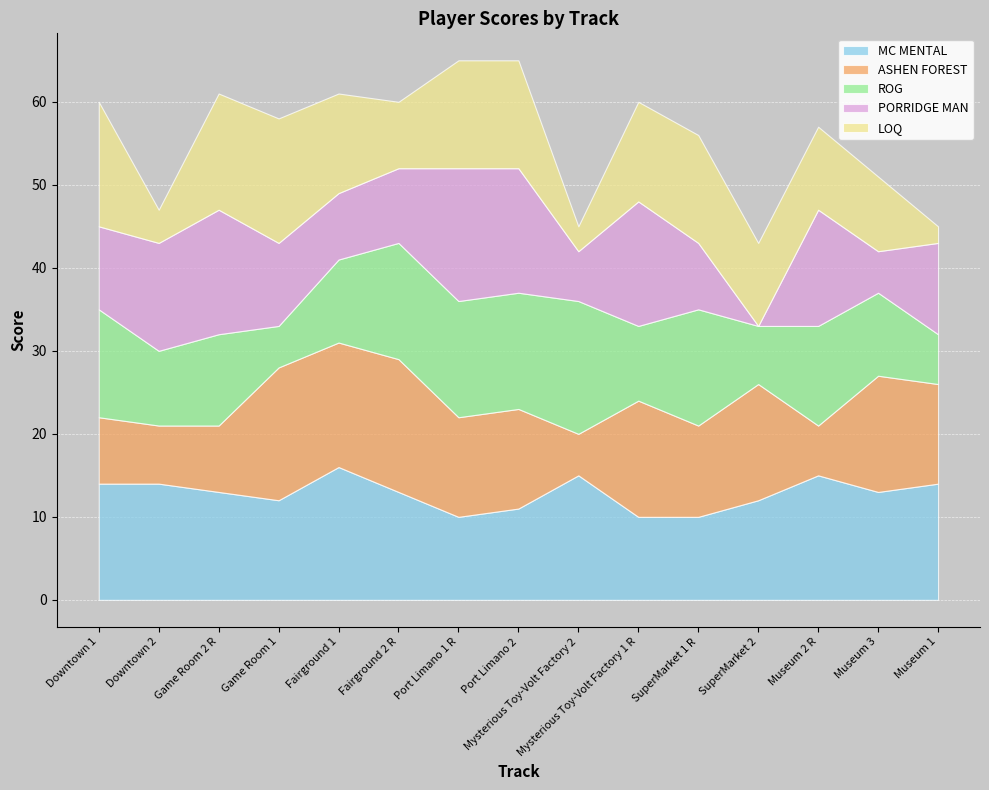

Reading left to right, extract all data points from this chart.

MC MENTAL: Downtown 1=14	Downtown 2=14	Game Room 2 R=13	Game Room 1=12	Fairground 1=16	Fairground 2 R=13	Port Limano 1 R=10	Port Limano 2=11	Mysterious Toy-Volt Factory 2=15	Mysterious Toy-Volt Factory 1 R=10	SuperMarket 1 R=10	SuperMarket 2=12	Museum 2 R=15	Museum 3=13	Museum 1=14
ASHEN FOREST: Downtown 1=8	Downtown 2=7	Game Room 2 R=8	Game Room 1=16	Fairground 1=15	Fairground 2 R=16	Port Limano 1 R=12	Port Limano 2=12	Mysterious Toy-Volt Factory 2=5	Mysterious Toy-Volt Factory 1 R=14	SuperMarket 1 R=11	SuperMarket 2=14	Museum 2 R=6	Museum 3=14	Museum 1=12
ROG: Downtown 1=13	Downtown 2=9	Game Room 2 R=11	Game Room 1=5	Fairground 1=10	Fairground 2 R=14	Port Limano 1 R=14	Port Limano 2=14	Mysterious Toy-Volt Factory 2=16	Mysterious Toy-Volt Factory 1 R=9	SuperMarket 1 R=14	SuperMarket 2=7	Museum 2 R=12	Museum 3=10	Museum 1=6
PORRIDGE MAN: Downtown 1=10	Downtown 2=13	Game Room 2 R=15	Game Room 1=10	Fairground 1=8	Fairground 2 R=9	Port Limano 1 R=16	Port Limano 2=15	Mysterious Toy-Volt Factory 2=6	Mysterious Toy-Volt Factory 1 R=15	SuperMarket 1 R=8	SuperMarket 2=0	Museum 2 R=14	Museum 3=5	Museum 1=11
LOQ: Downtown 1=15	Downtown 2=4	Game Room 2 R=14	Game Room 1=15	Fairground 1=12	Fairground 2 R=8	Port Limano 1 R=13	Port Limano 2=13	Mysterious Toy-Volt Factory 2=3	Mysterious Toy-Volt Factory 1 R=12	SuperMarket 1 R=13	SuperMarket 2=10	Museum 2 R=10	Museum 3=9	Museum 1=2